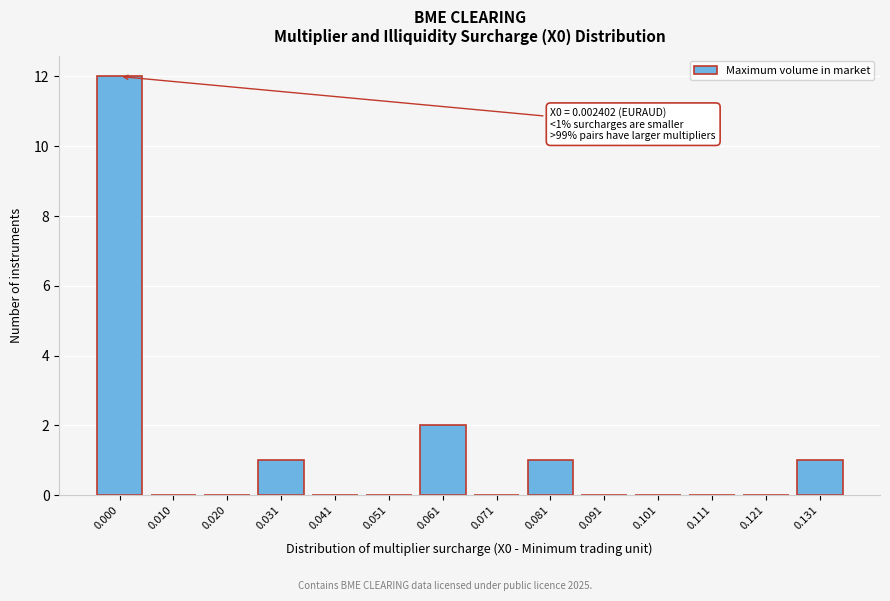

Reading left to right, extract all data points from this chart.

0.000=12	0.010=0	0.020=0	0.031=1	0.041=0	0.051=0	0.061=2	0.071=0	0.081=1	0.091=0	0.101=0	0.111=0	0.121=0	0.131=1